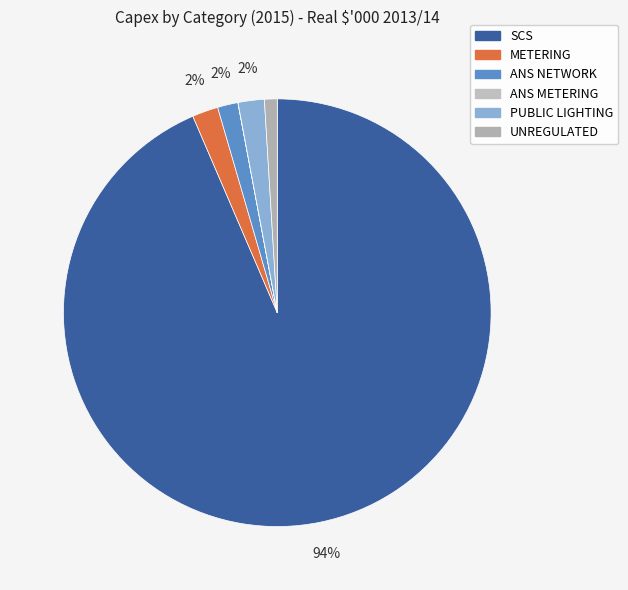

Rank the categories by value from lowest to highest.

ANS METERING, UNREGULATED, ANS NETWORK, METERING, PUBLIC LIGHTING, SCS